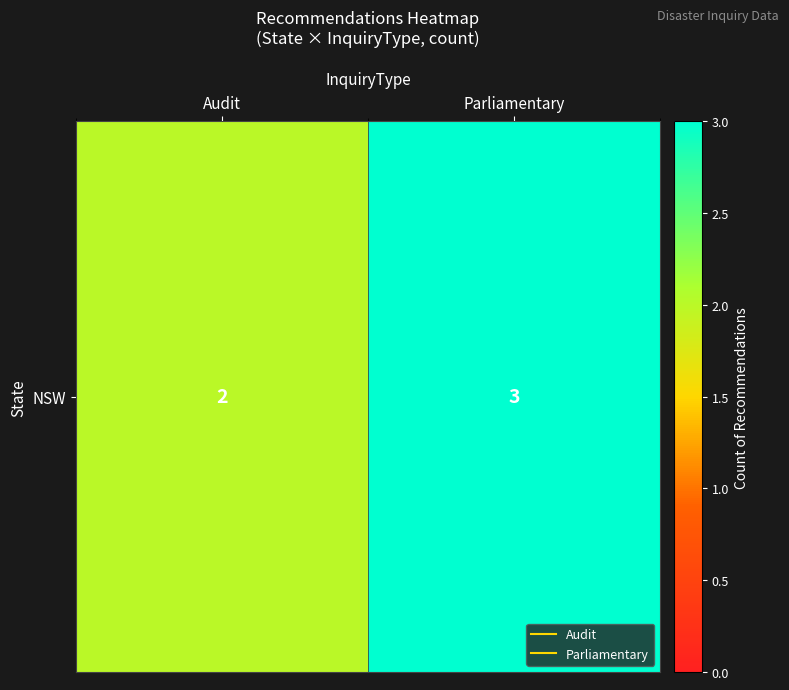

Reading left to right, what are all the values shown in this chart?

2	3